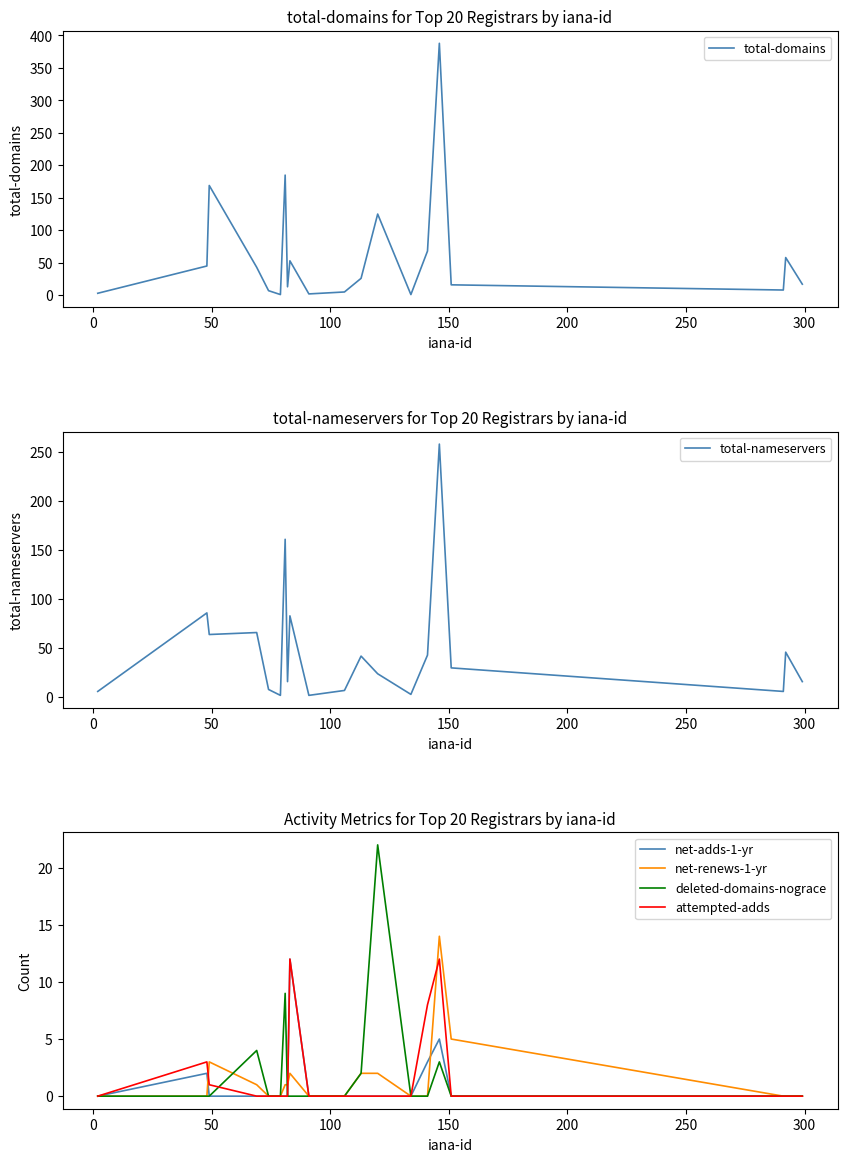

What is the total value across all series at 11?

72